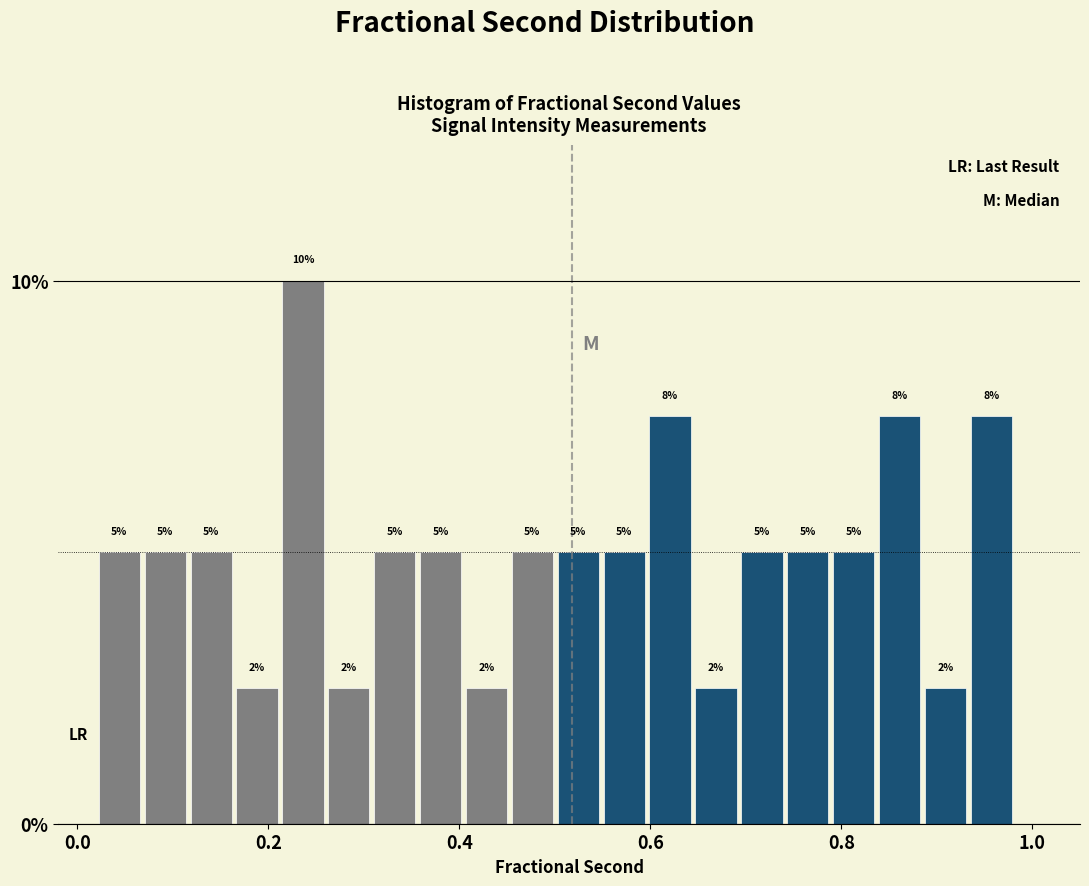

Around what value on the x-axis is the tallest bar? Give the approximate position of its centre, as read against the axis.

0.24